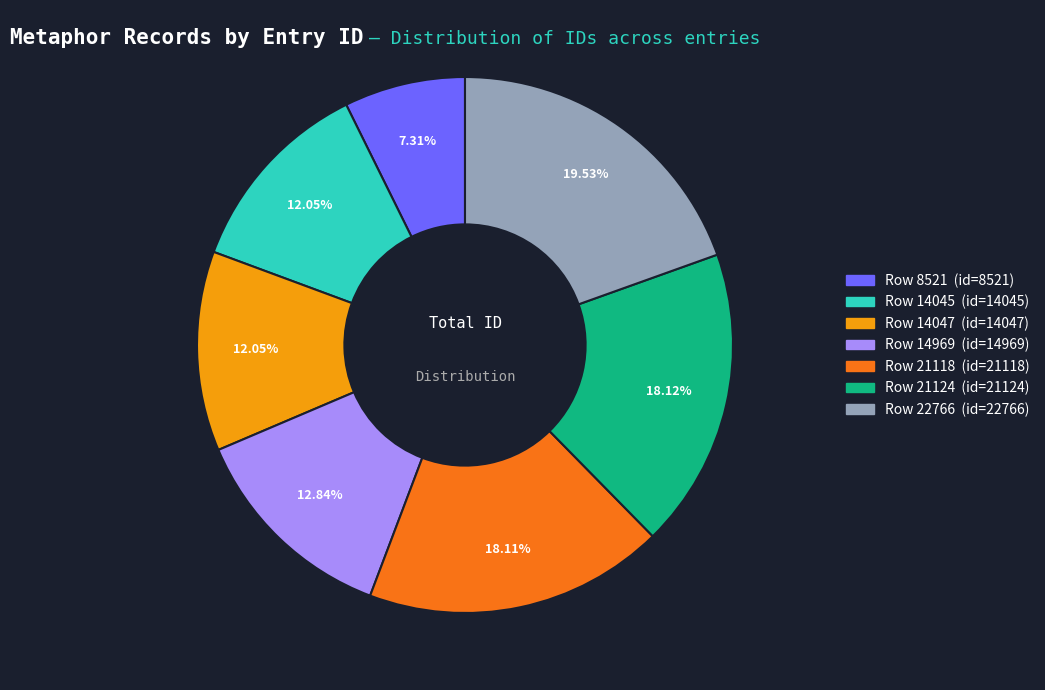

What is the largest slice in the pie chart?

Row 22766